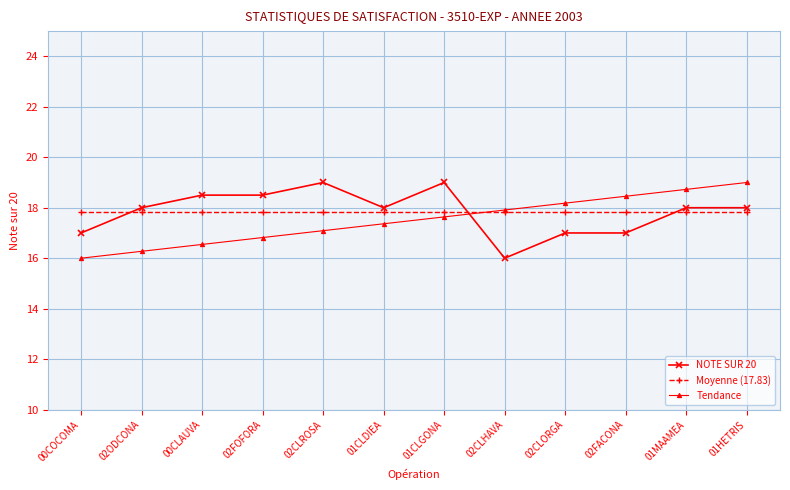

What is the minimum value shown in the chart?

16.0